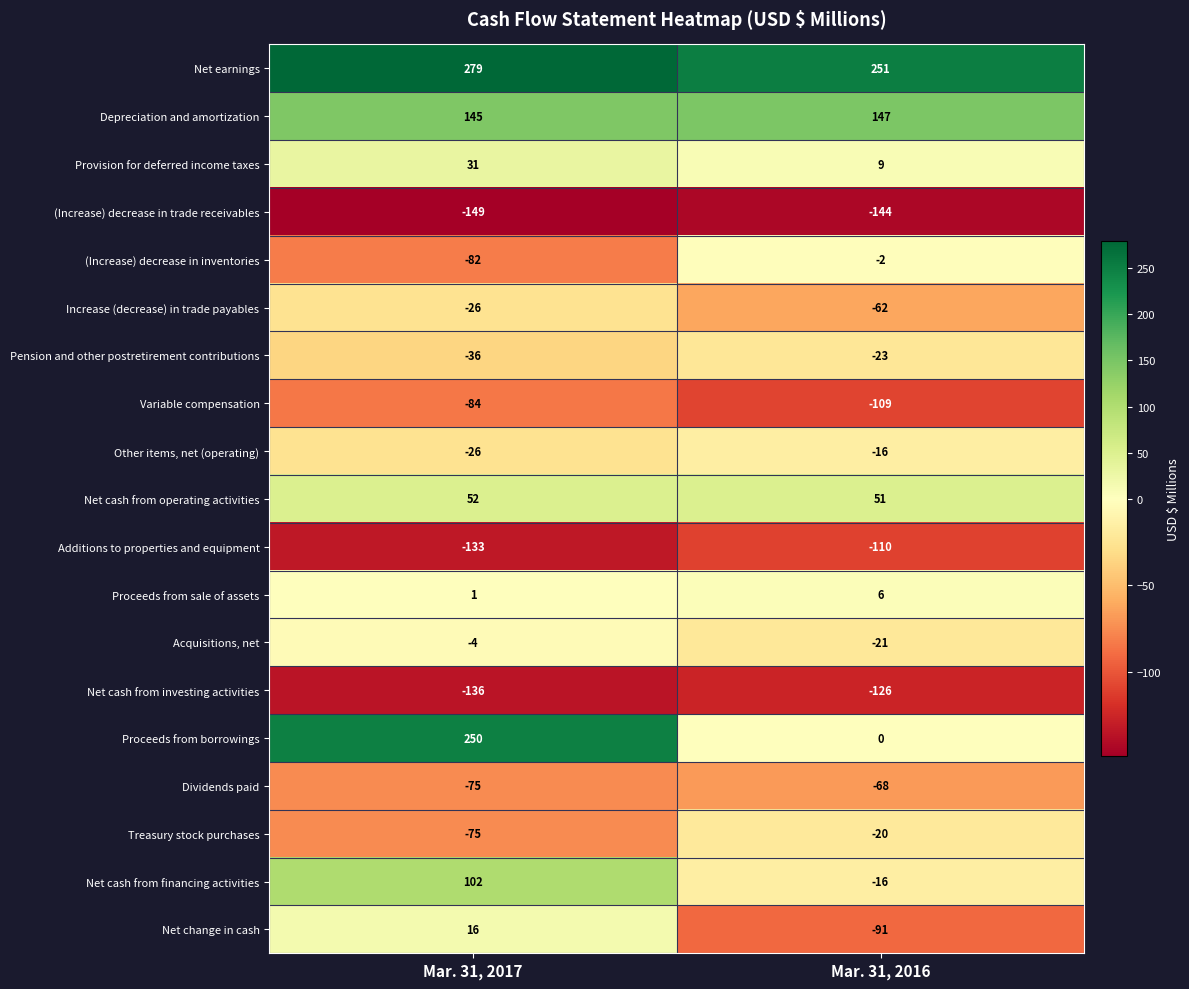

What is the difference between the Acquisitions, net values at Mar. 31, 2017 and Mar. 31, 2016?

17